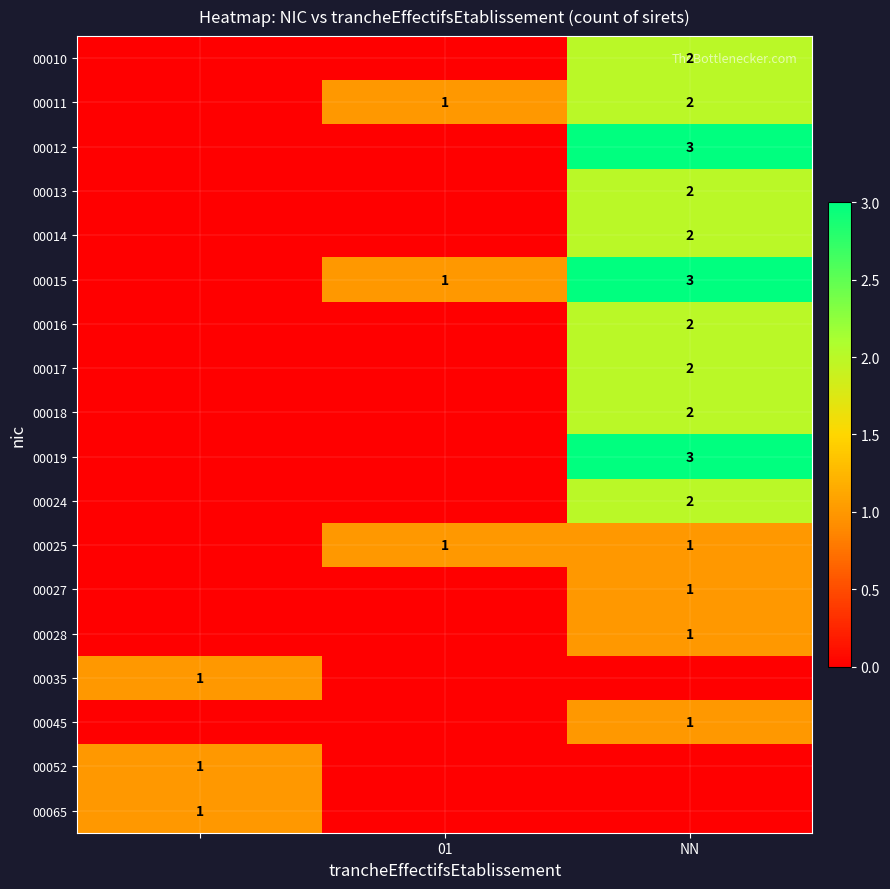

The value of 00015 at 01 is 2. True or false?

False